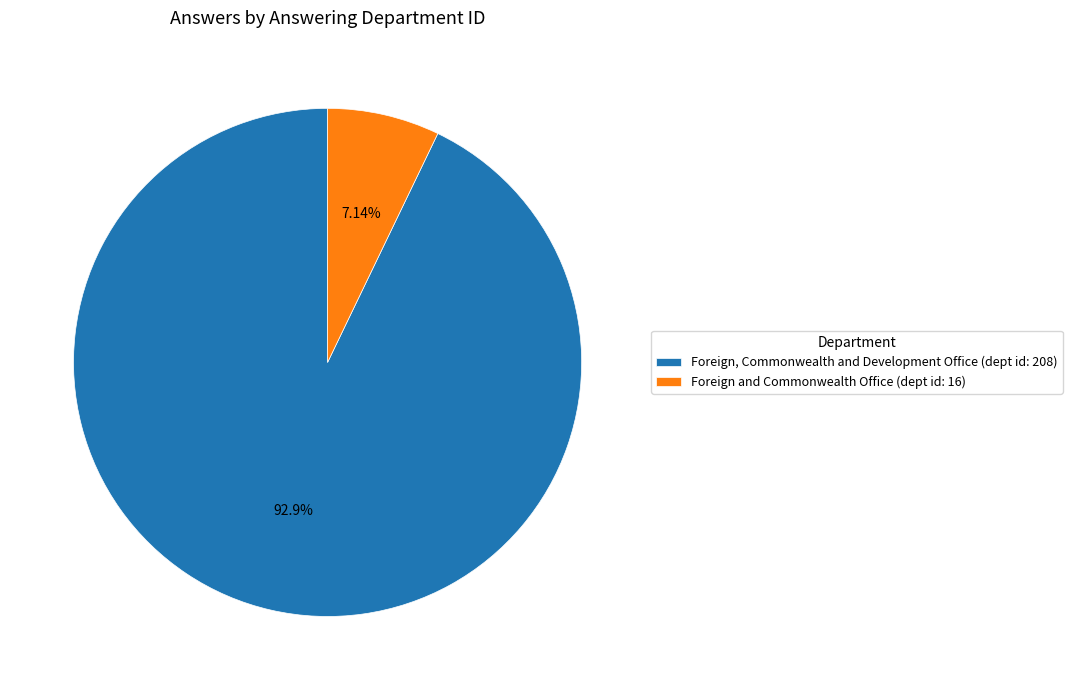

Is it true that Foreign and Commonwealth Office (dept id: 16) is 7% of the pie?

True